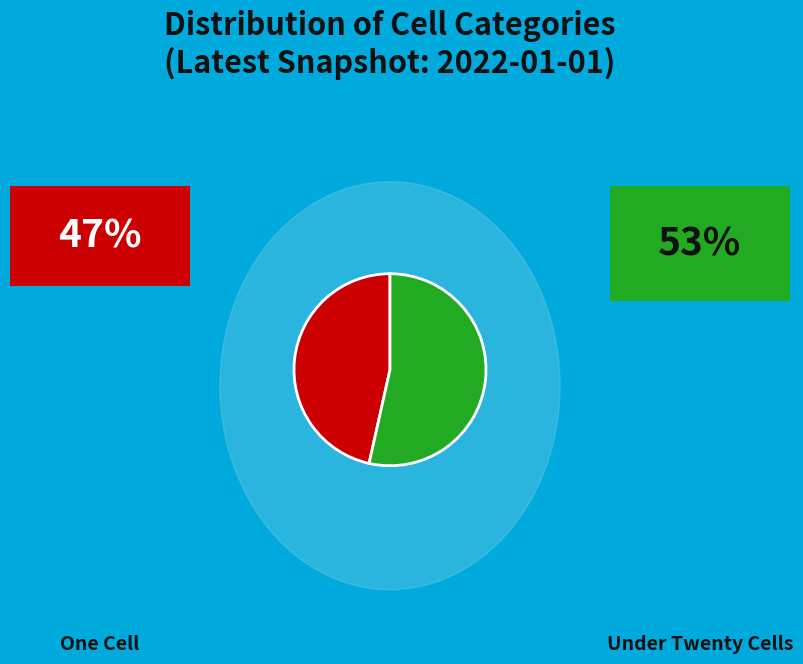

Is there a majority slice in this chart?

Yes